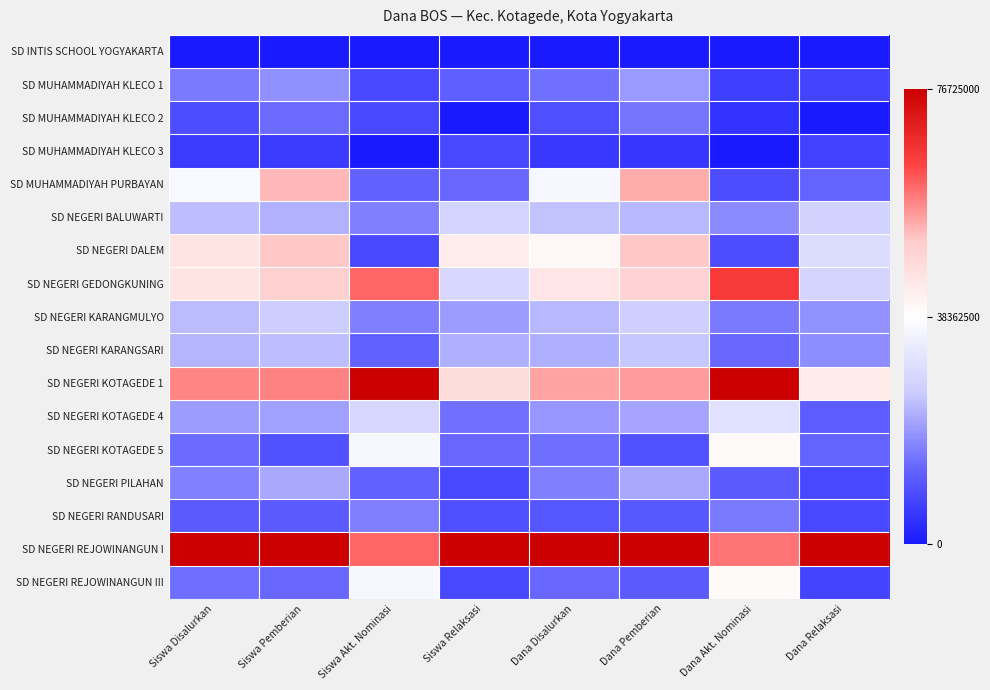

What is the difference between the highest and lowest values at Siswa Relaksasi?

1.0